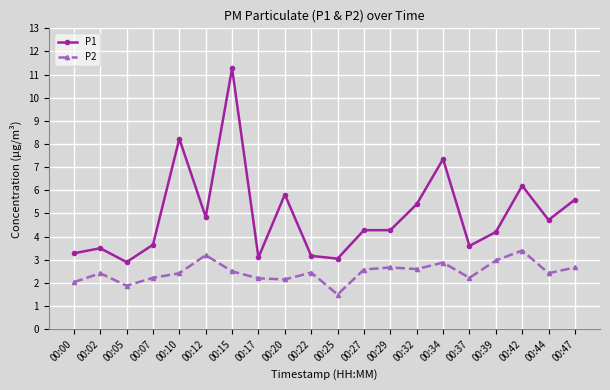

True or false: P2 and P1 intersect in this chart.

False